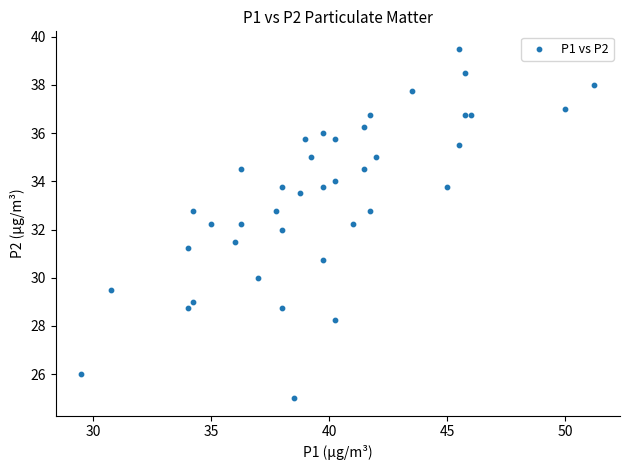

What is the range of X values (max minus min)?

21.8